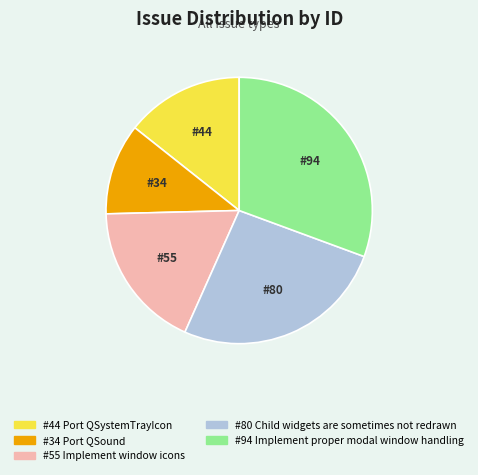

Is there a majority slice in this chart?

No